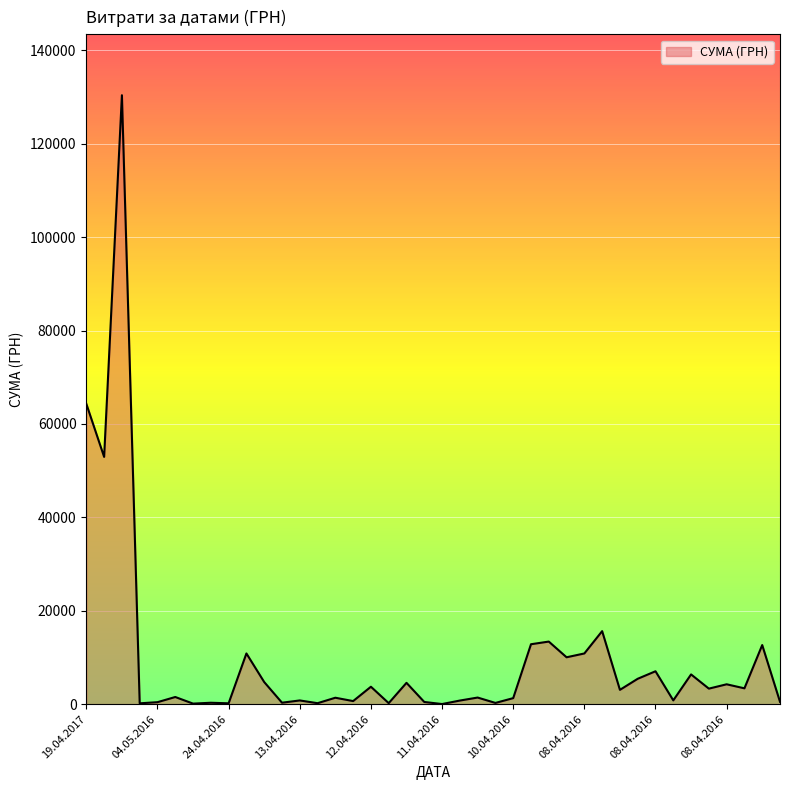

Where is the first local maximum?

29.07.2016